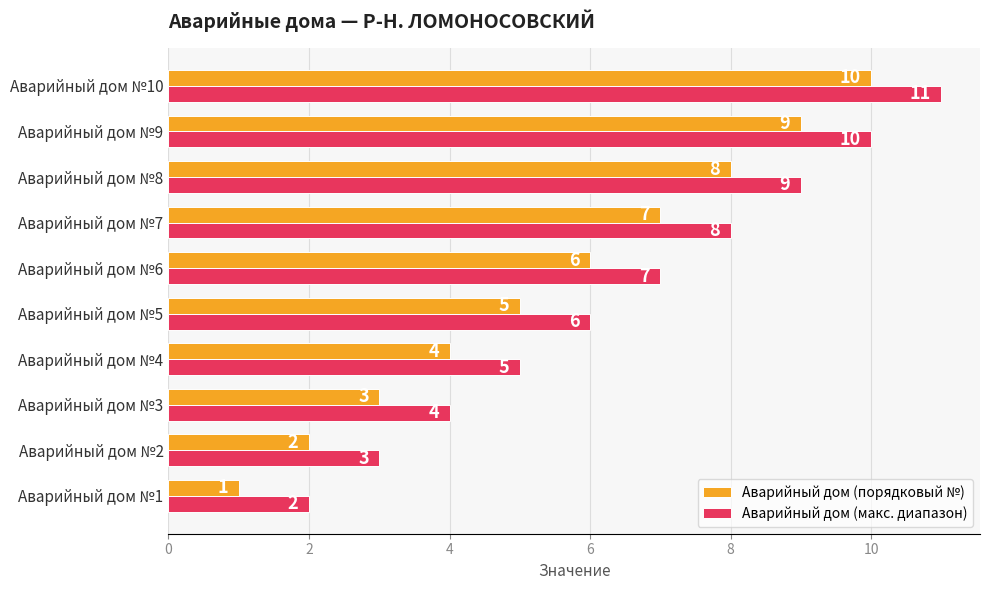

How many data points in Аварийный дом (порядковый №) are less than 6?

5